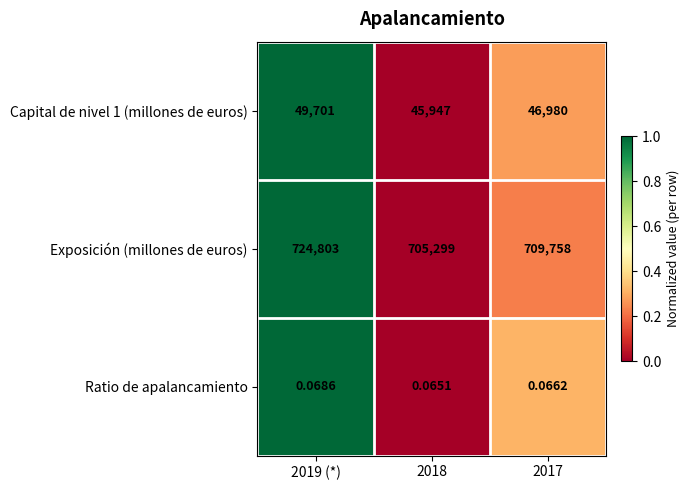

Which series has the widest spread of values?

Exposición (millones de euros)